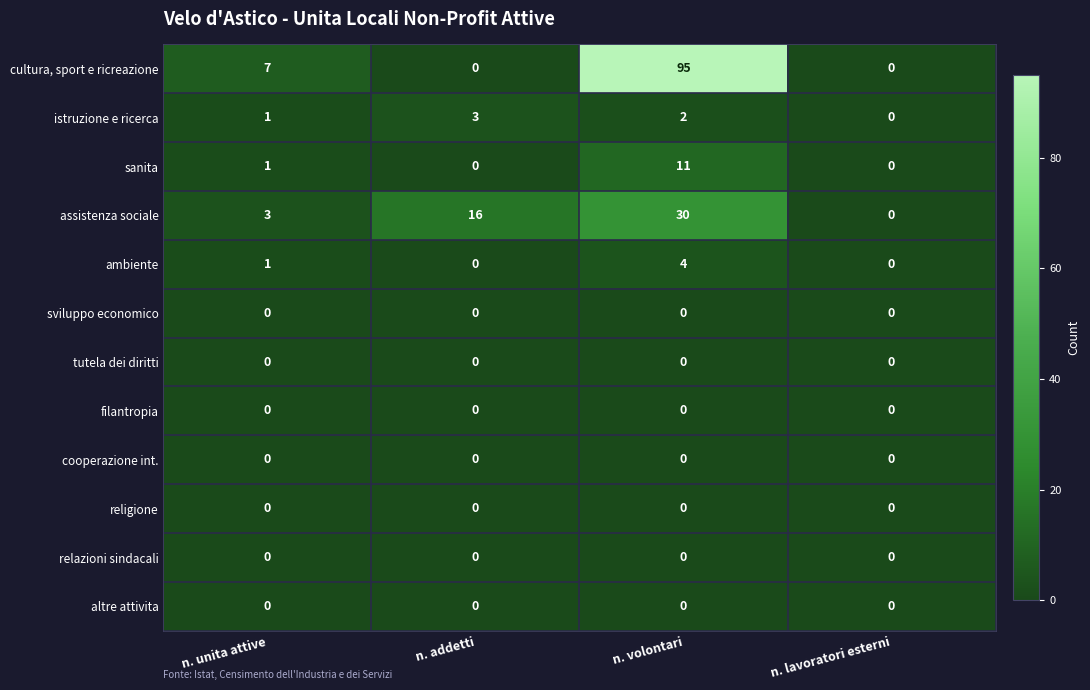

Which series has the widest spread of values?

cultura, sport e ricreazione